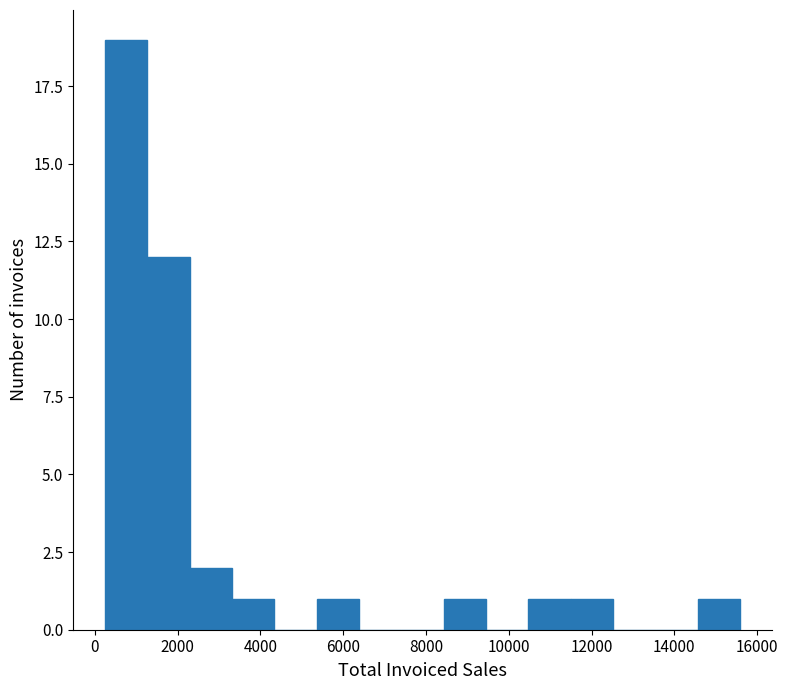

Reading left to right, list every bar in this chart as the range it spans on the x-axis followed by its height. Neither the bar edges nor the heights are printed on the chart, so give them approximately, as read against the axes.

200 to 1200: 19
1200 to 2200: 12
2200 to 3400: 2
3400 to 4400: 1
4400 to 5400: 0
5400 to 6400: 1
6400 to 7400: 0
7400 to 8400: 0
8400 to 9400: 1
9400 to 10400: 0
10400 to 11400: 1
11400 to 12600: 1
12600 to 13600: 0
13600 to 14600: 0
14600 to 15600: 1